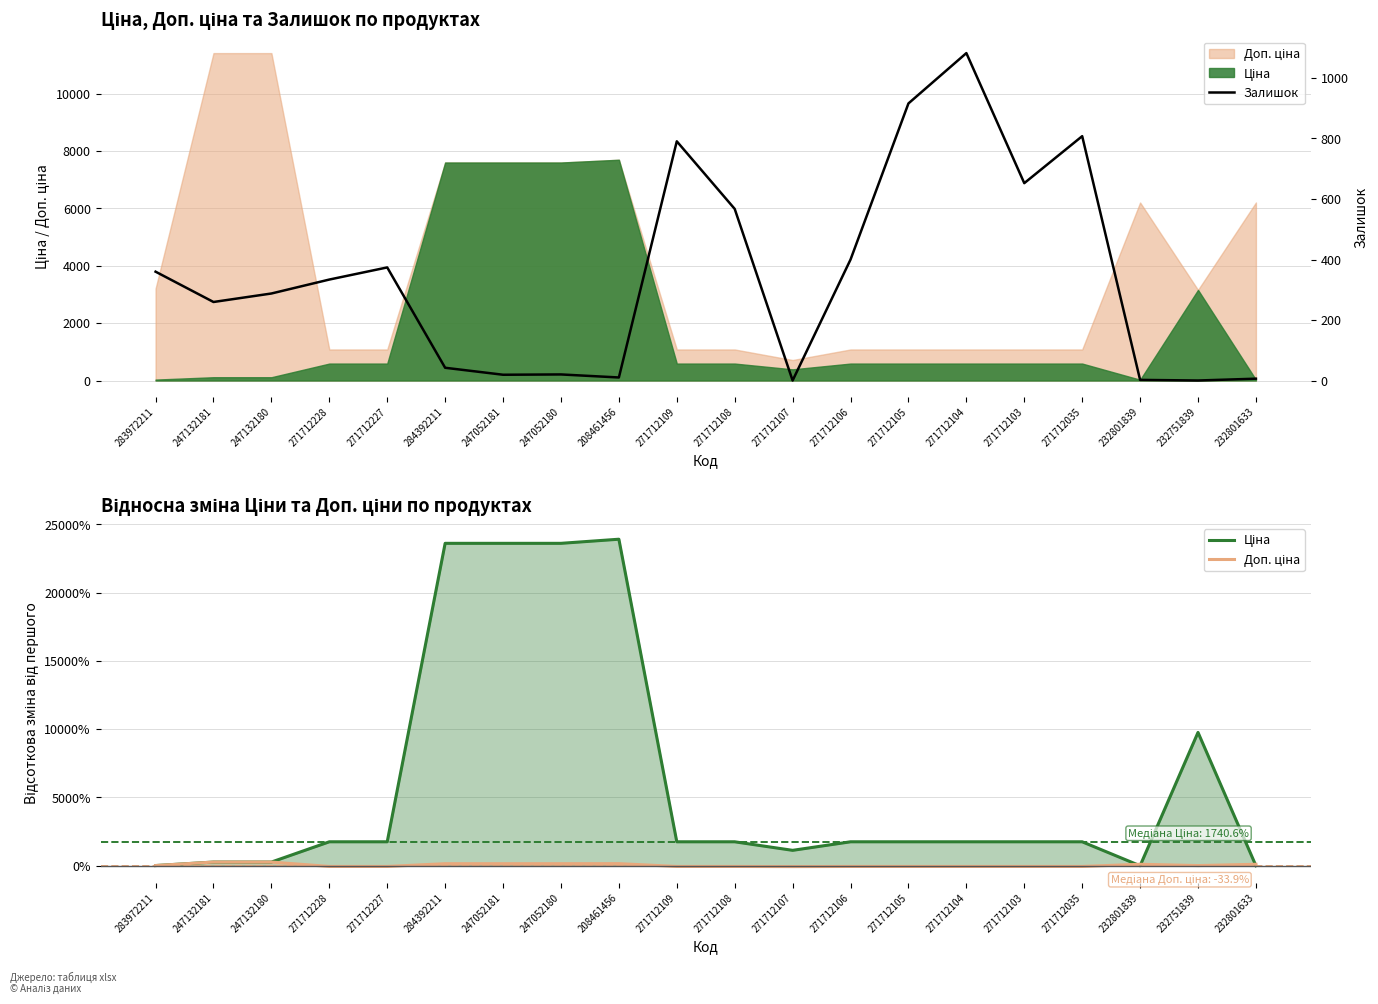

True or false: Ціна and Доп. ціна cross at least once.

True